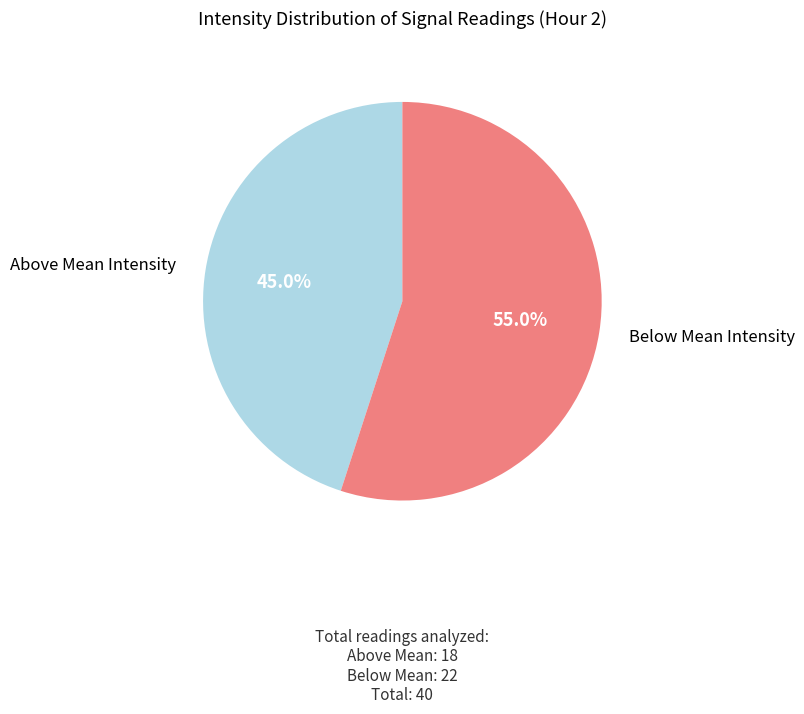

Count the number of slices in the pie.

2